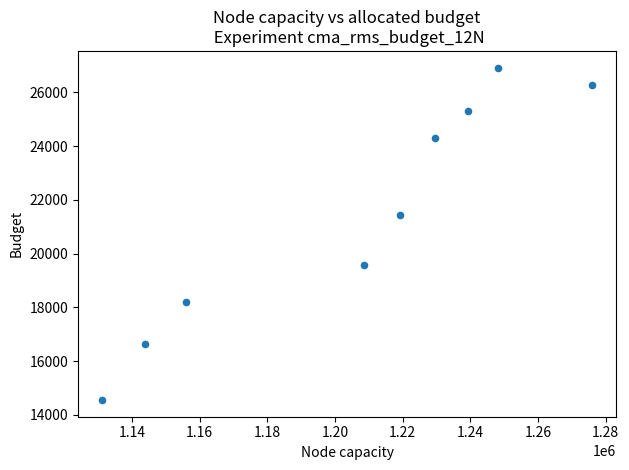

What is the average X value?

1205802.4